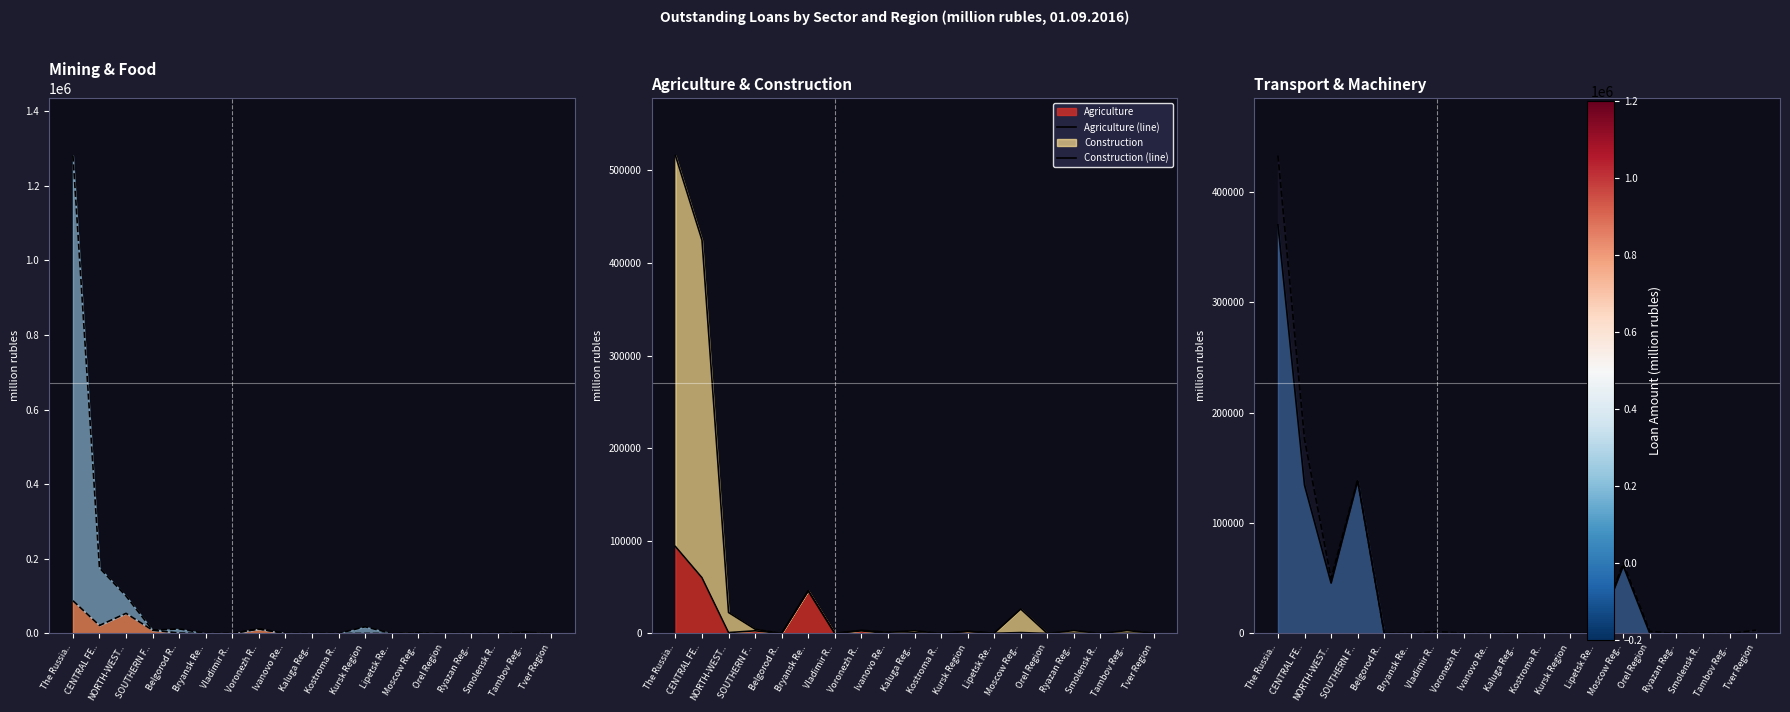

After their last crossing, which series has the higher values: Machinery (line) or Mining (line)?

Machinery (line)